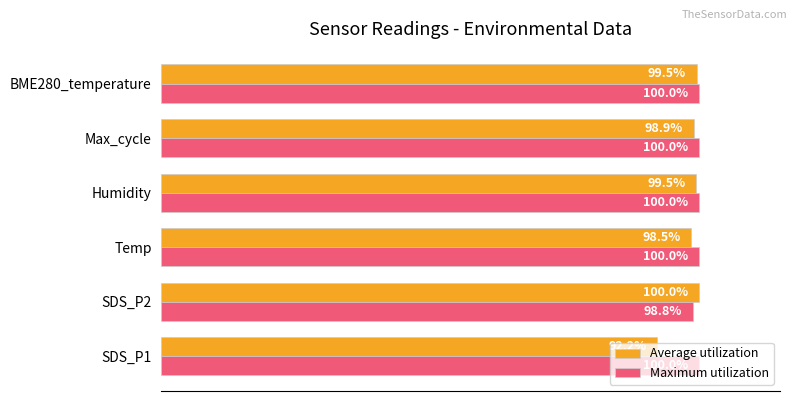

At which label is Maximum utilization closest to 99?

SDS_P2